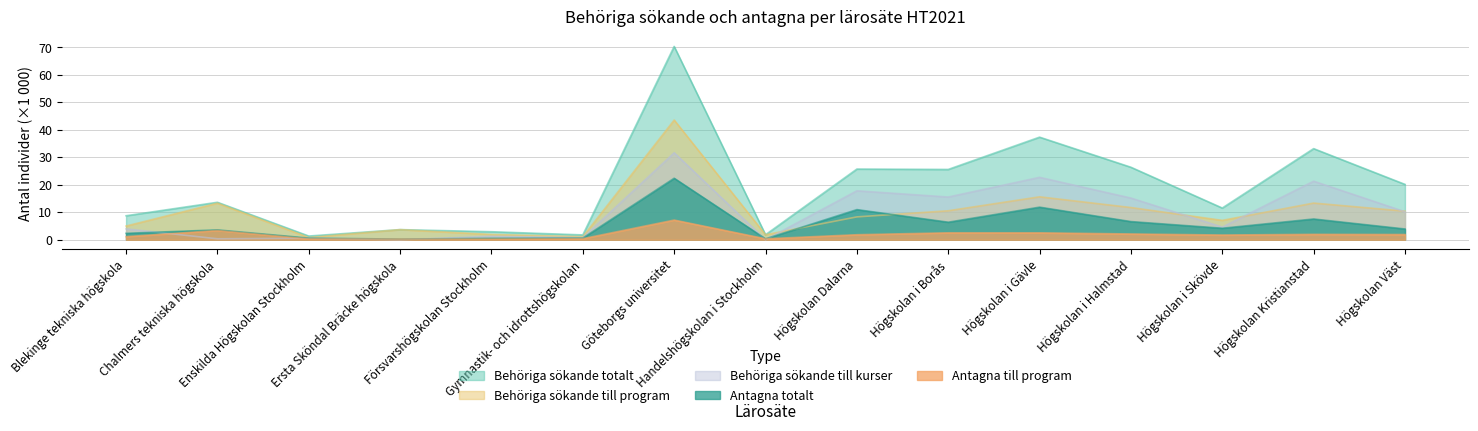

At which label does Behöriga sökande till program reach its minimum?

Enskilda Högskolan Stockholm